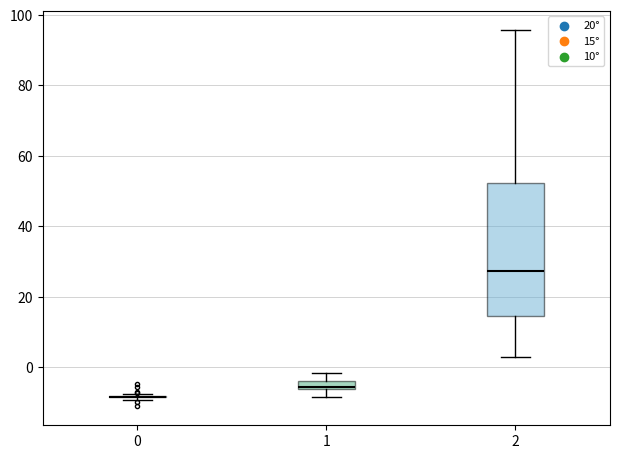

Which box is the tallest, from its lower edge to its upper edge?

2